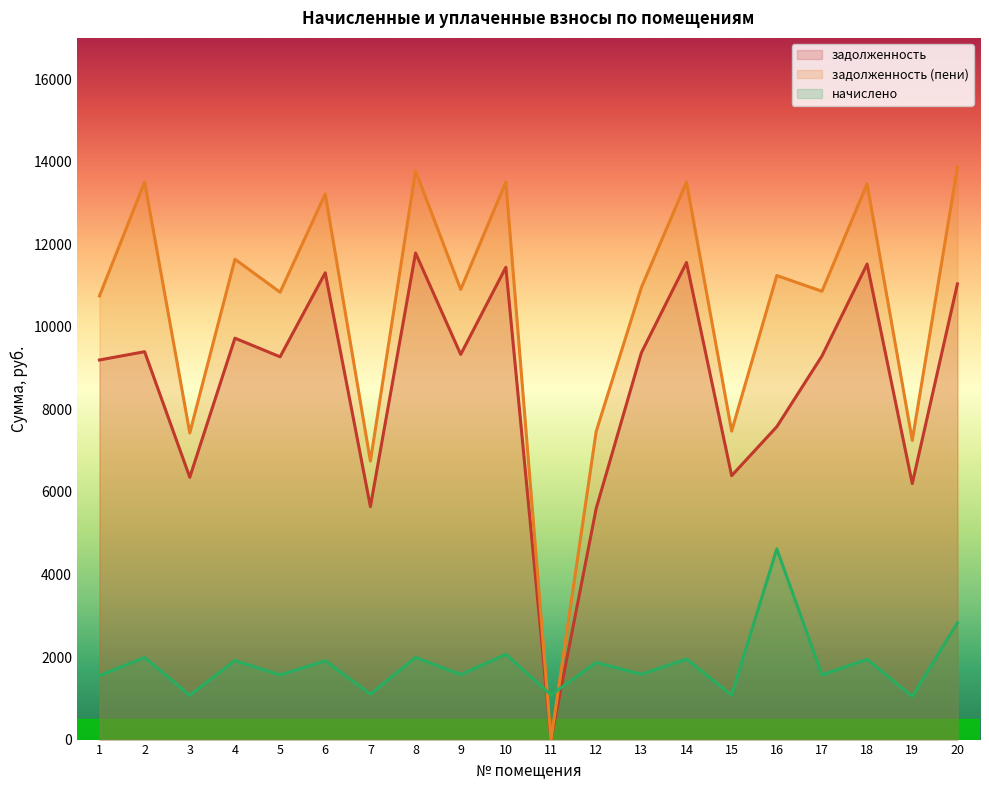

Rank the categories by начислено value from lowest to highest.

19, 3, 15, 11, 7, 1, 5, 17, 9, 13, 12, 6, 4, 18, 14, 2, 8, 10, 20, 16